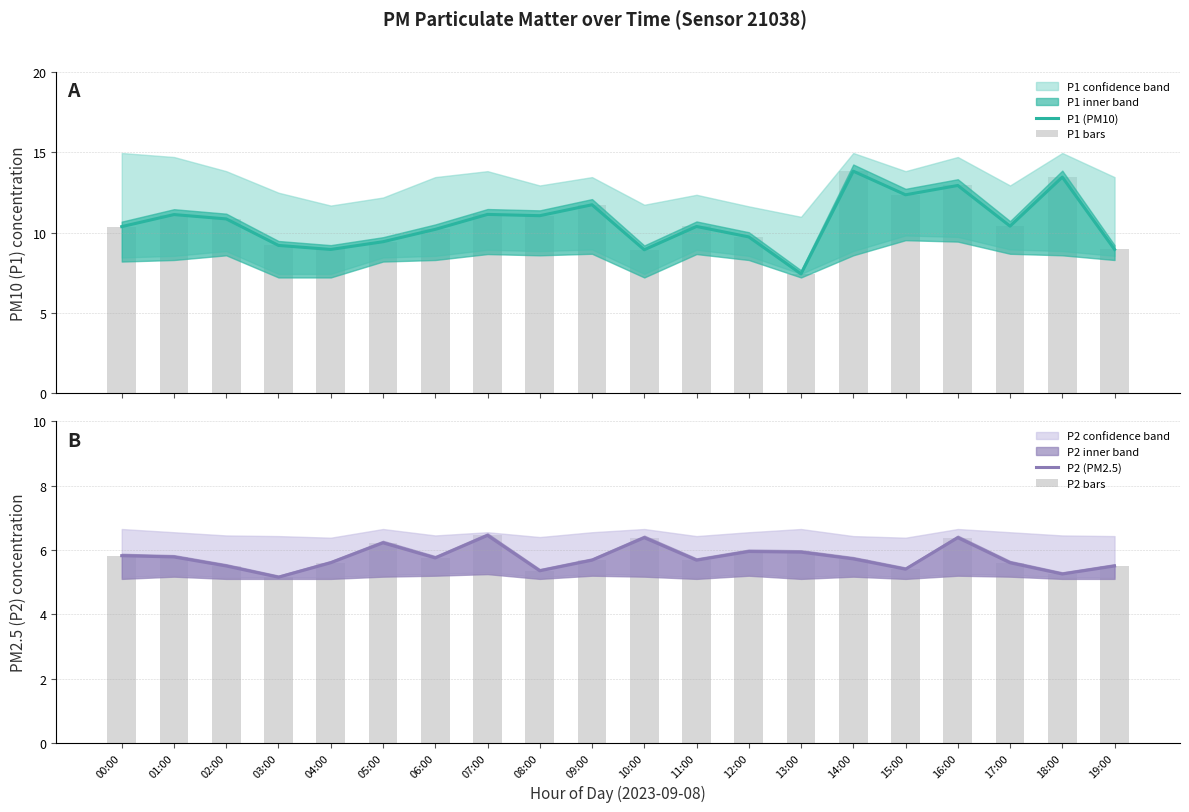

Reading left to right, what are all the values shown in this chart?

P1 (PM10): 10.4	11.1	10.8	9.2	8.9	9.4	10.2	11.1	11.1	11.7	8.9	10.4	9.7	7.4	13.8	12.3	12.9	10.4	13.4	8.9
P1 bars: 10.4	11.1	10.8	9.2	8.9	9.4	10.2	11.1	11.1	11.7	8.9	10.4	9.7	7.4	13.8	12.3	12.9	10.4	13.4	8.9
P2 (PM2.5): 5.8	5.8	5.5	5.2	5.6	6.2	5.8	6.5	5.3	5.7	6.4	5.7	6.0	5.9	5.7	5.4	6.4	5.6	5.2	5.5
P2 bars: 5.8	5.8	5.5	5.2	5.6	6.2	5.8	6.5	5.3	5.7	6.4	5.7	6.0	5.9	5.7	5.4	6.4	5.6	5.2	5.5